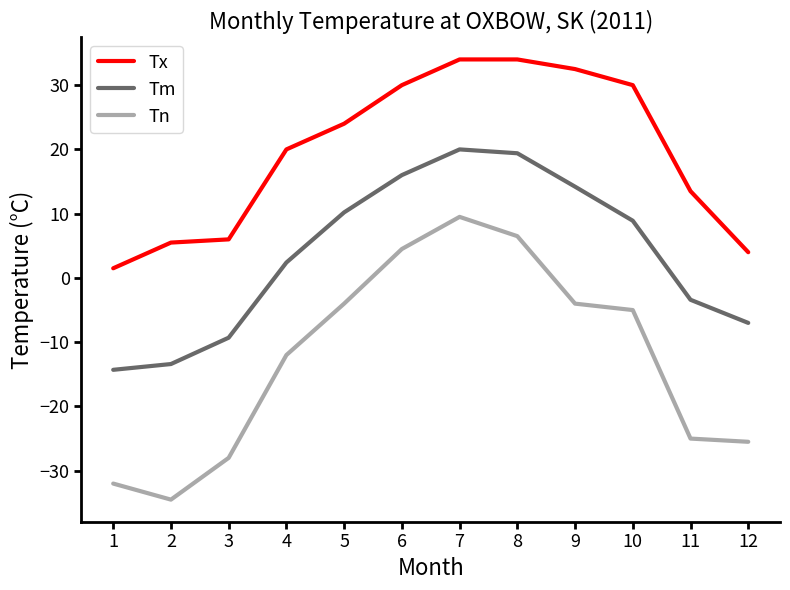

The value of Tx at 1 is 1.5. True or false?

True